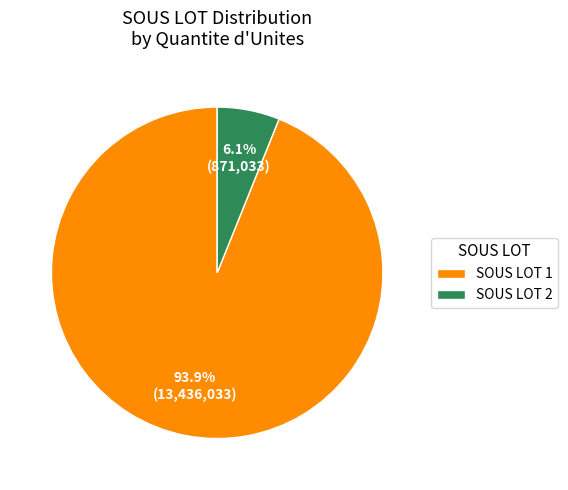

Between SOUS LOT 1 and SOUS LOT 2, which is larger?

SOUS LOT 1